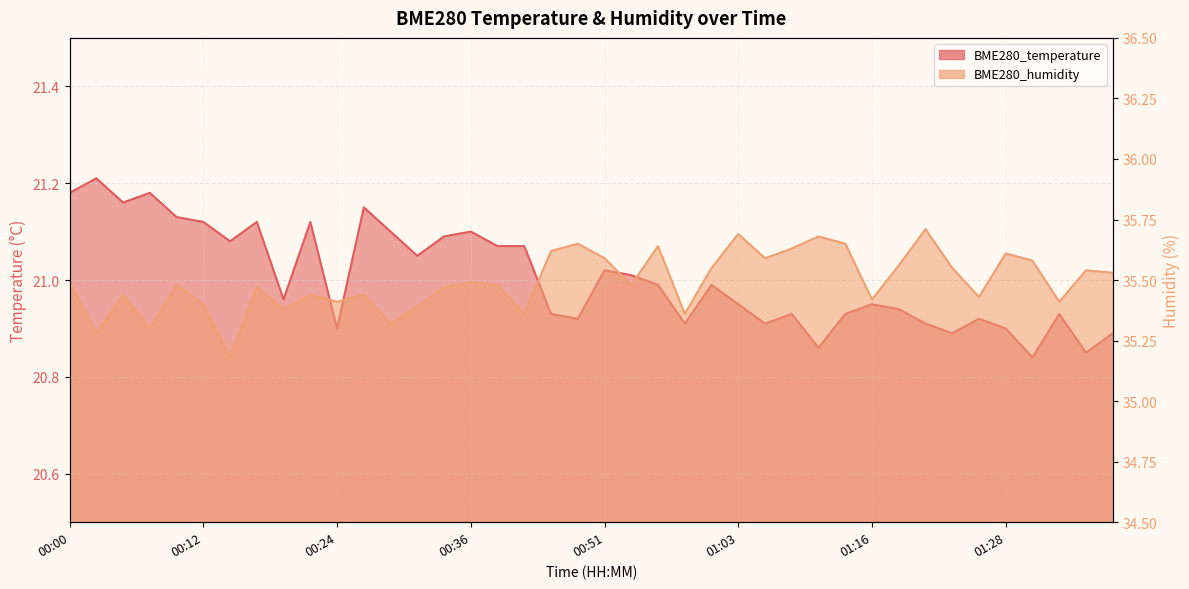

Is it true that BME280_humidity equals 35.7 at 01:11?

True